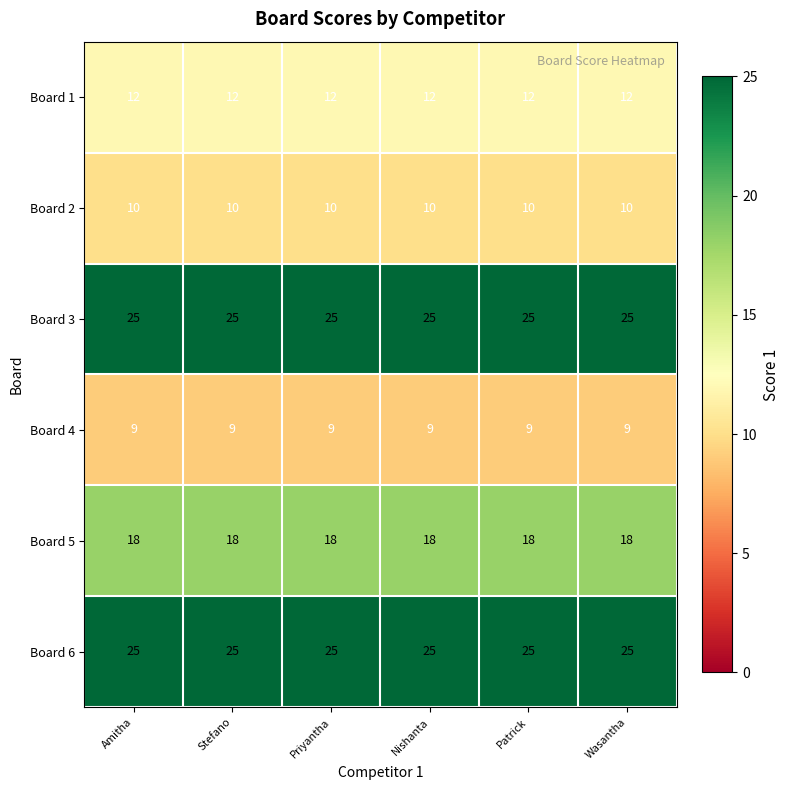

True or false: Board 6 has a value of 25 at Amitha.

True